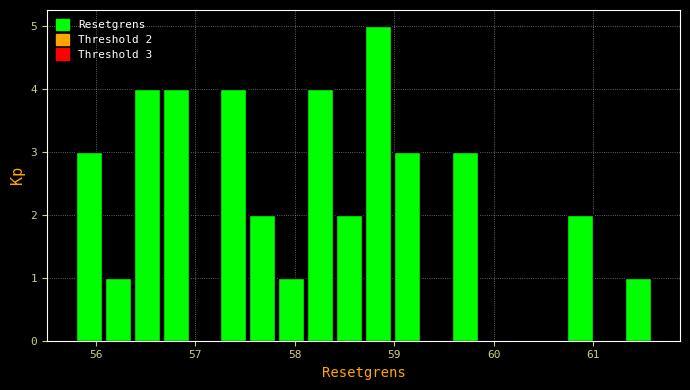

Around what value on the x-axis is the tallest bar? Give the approximate position of its centre, as read against the axis.

58.8